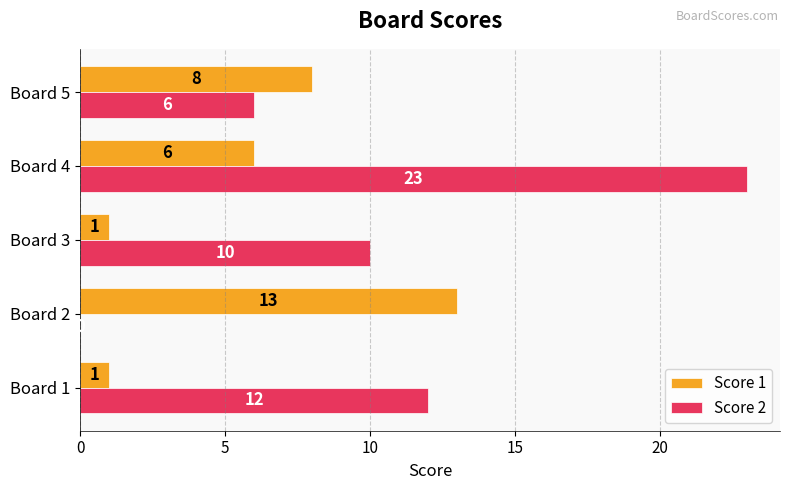

Between Board 3 and Board 4, which series saw the biggest shift?

Score 2